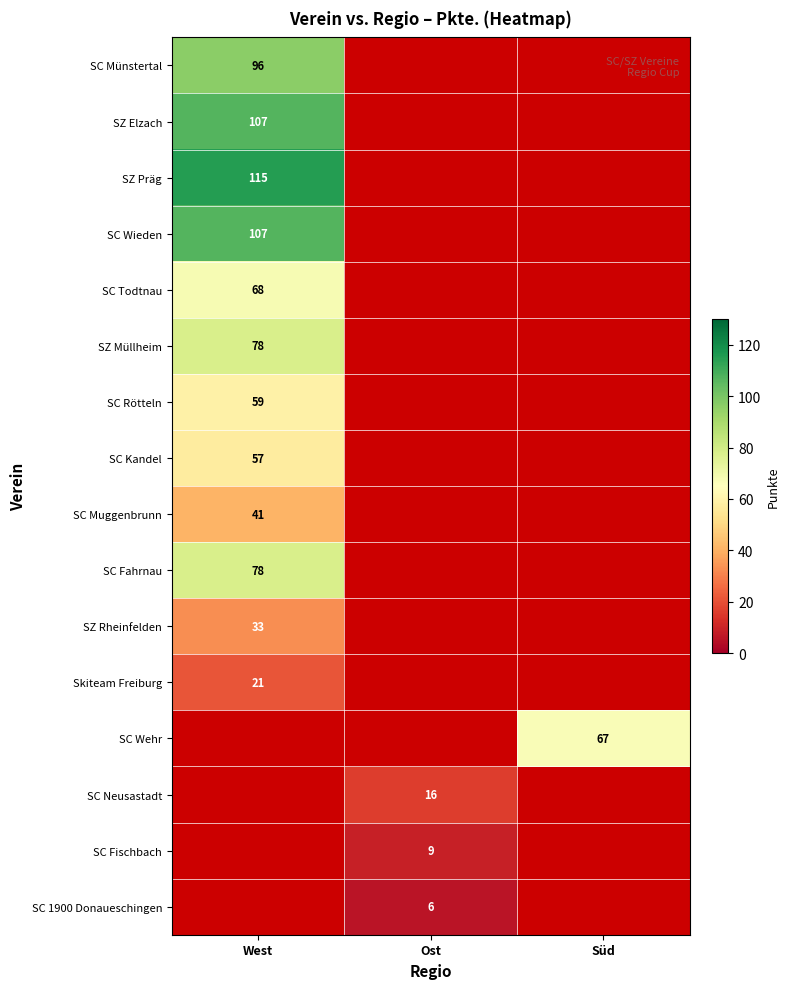

The value of SZ Präg at West is 177. True or false?

False